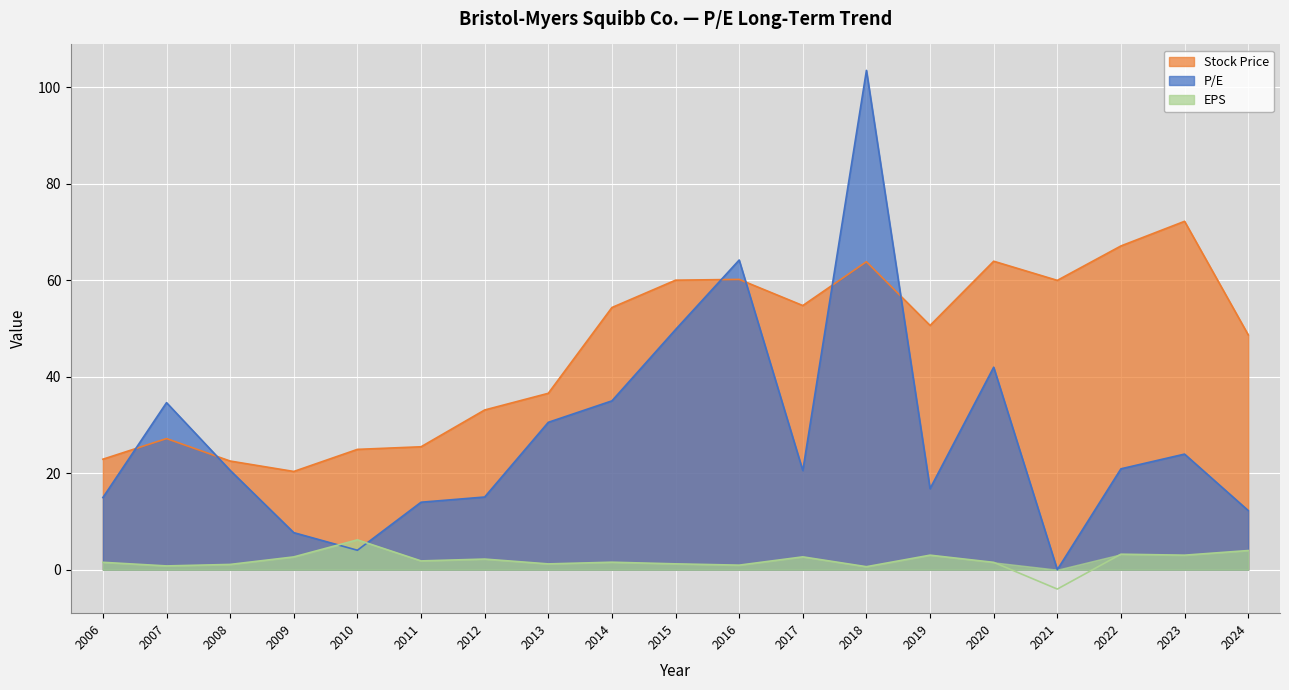

The value of EPS at 2023 is 3.0. True or false?

True